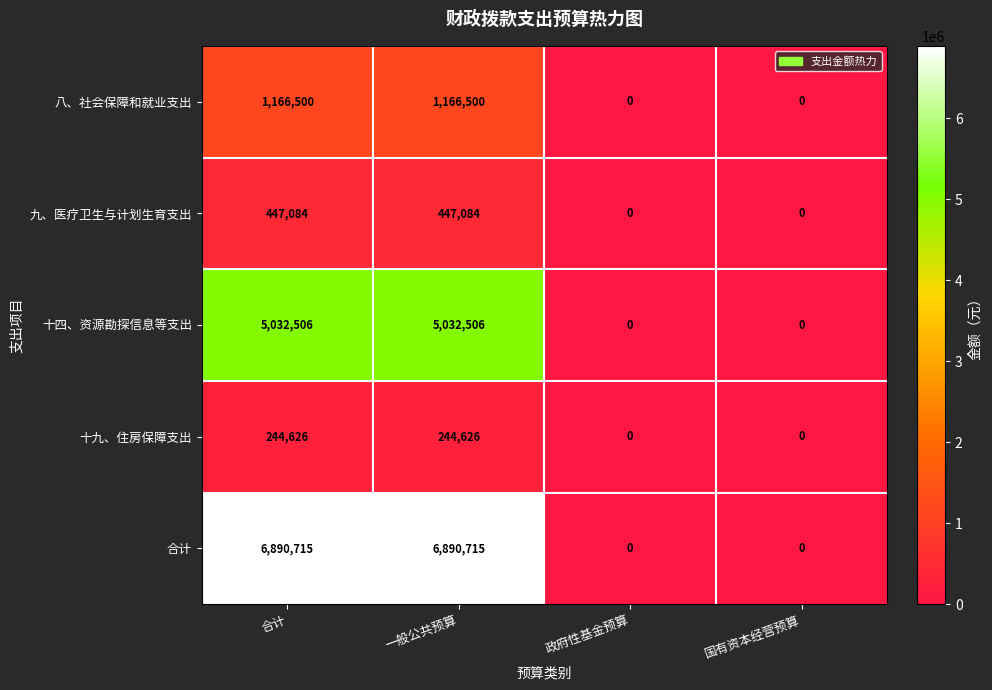

What is the difference between the maximum and minimum values in the 八、社会保障和就业支出 series?

1166500